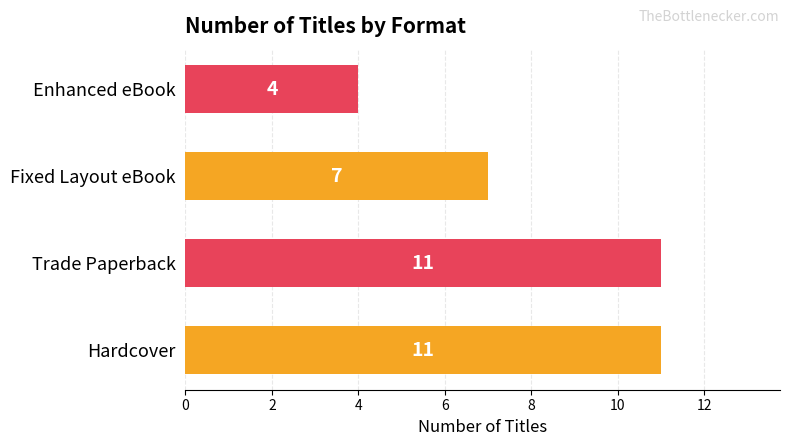

Is it true that the value at Fixed Layout eBook is 7?

True